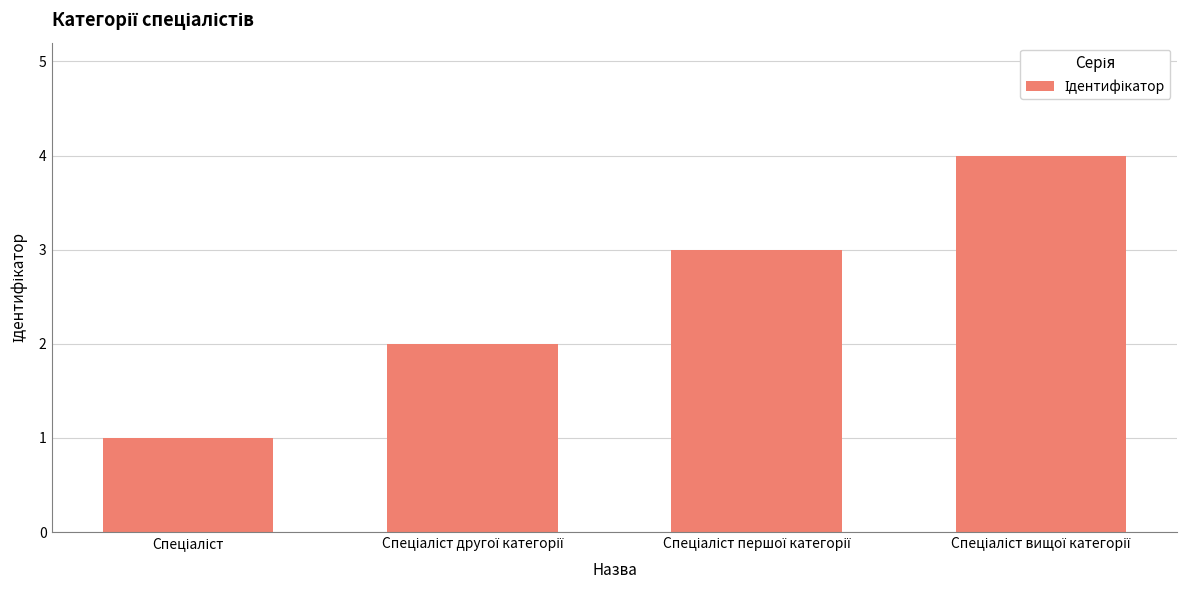

How many values are between 2 and 4?

3